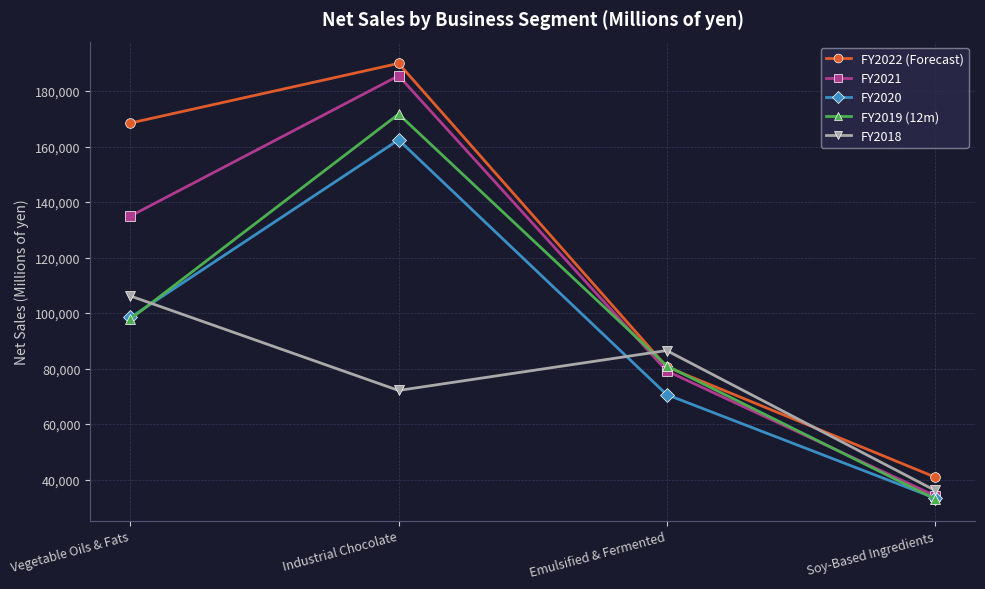

Count the FY2019 (12m) values in the range 81021 to 171723.

3